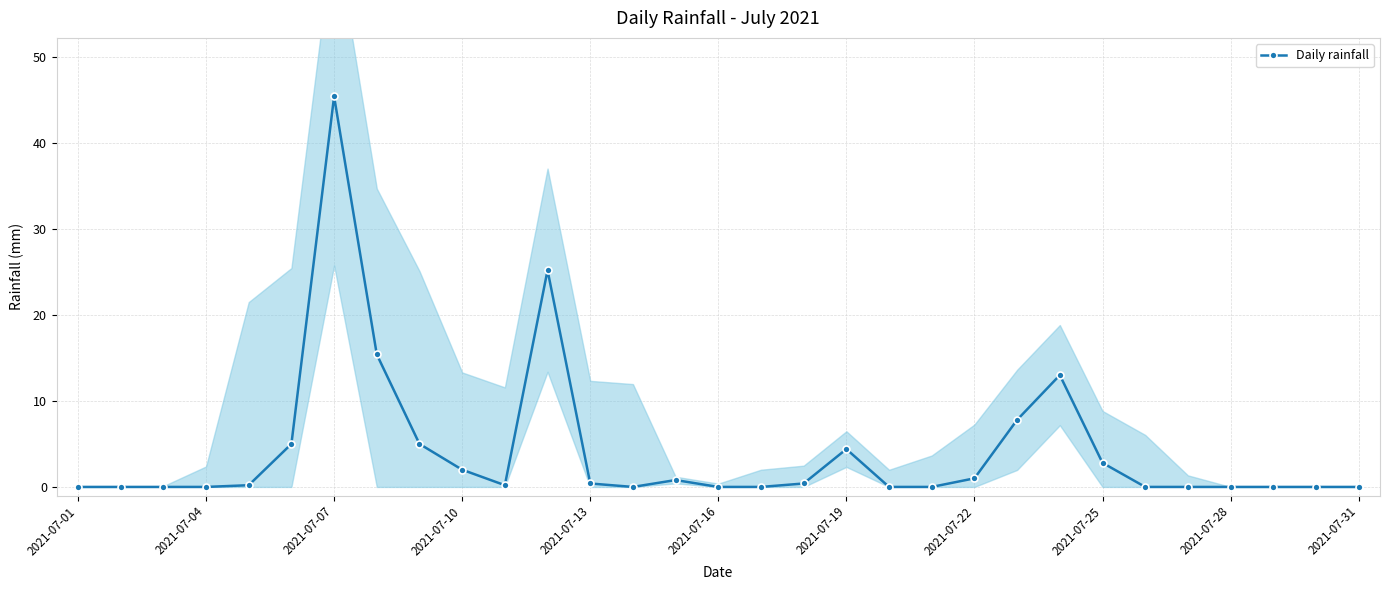

What is the maximum value shown in the chart?

45.4